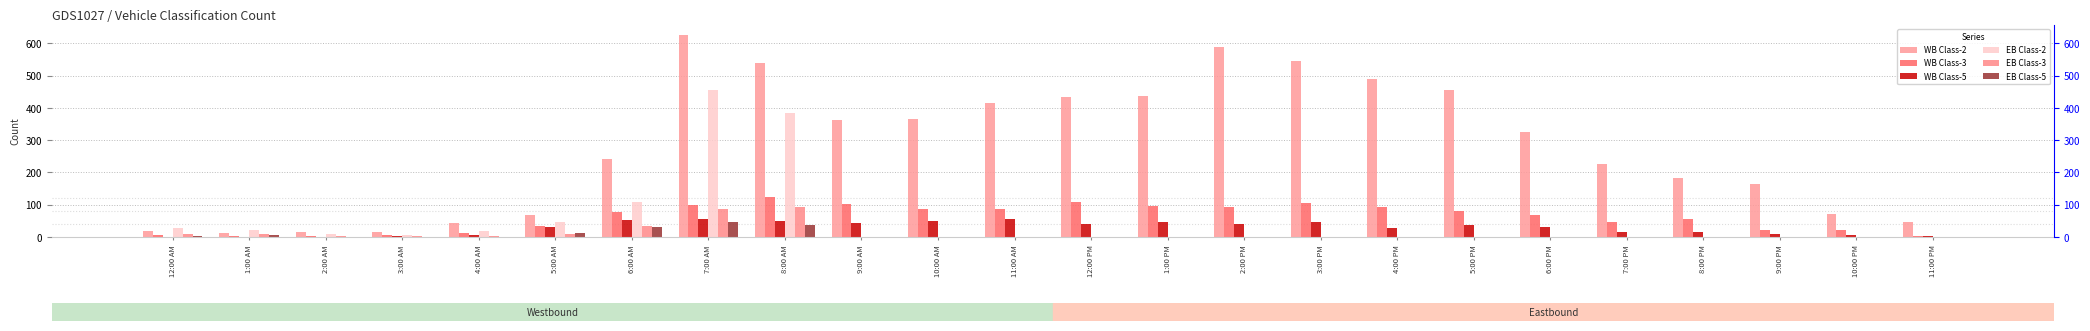

At how many categories does at least one series exceed 527?

4